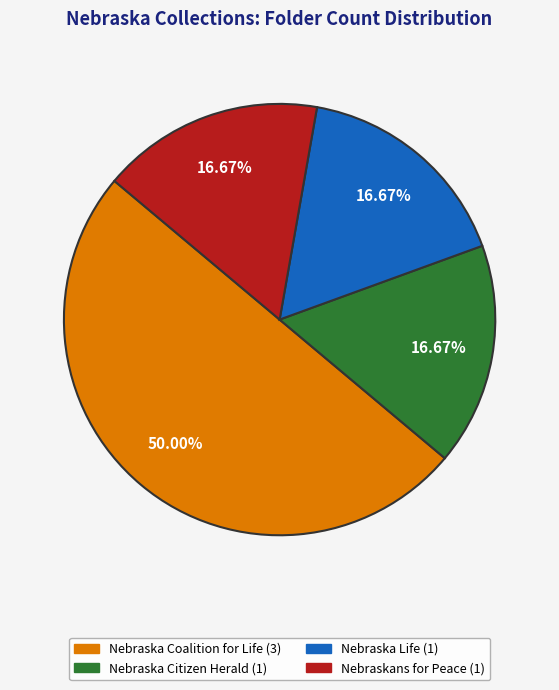

What is the largest slice in the pie chart?

Nebraska Coalition for Life